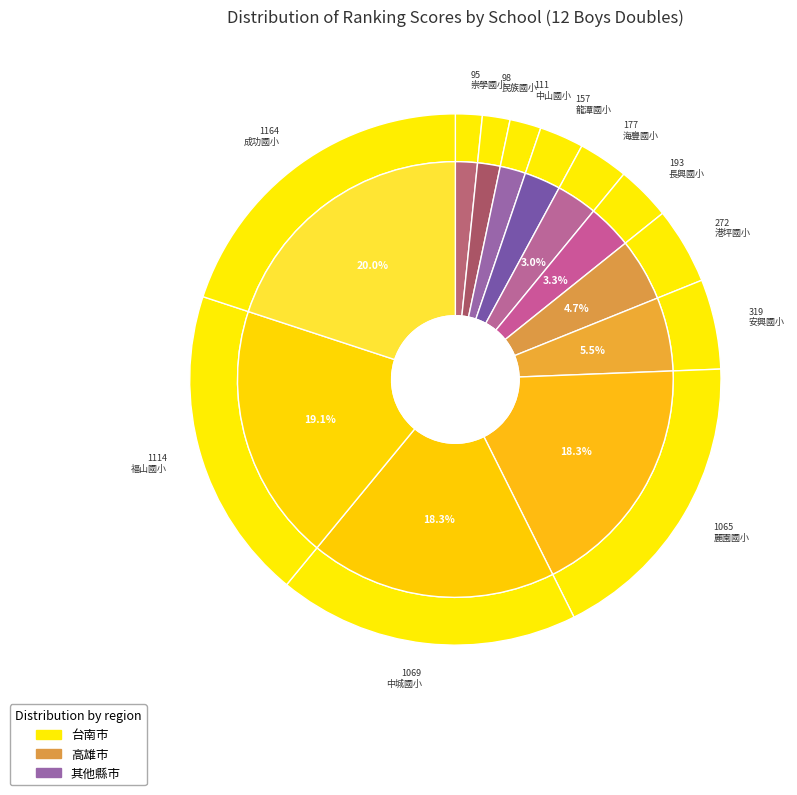

Does 中山國小 account for over 50% of the chart?

No